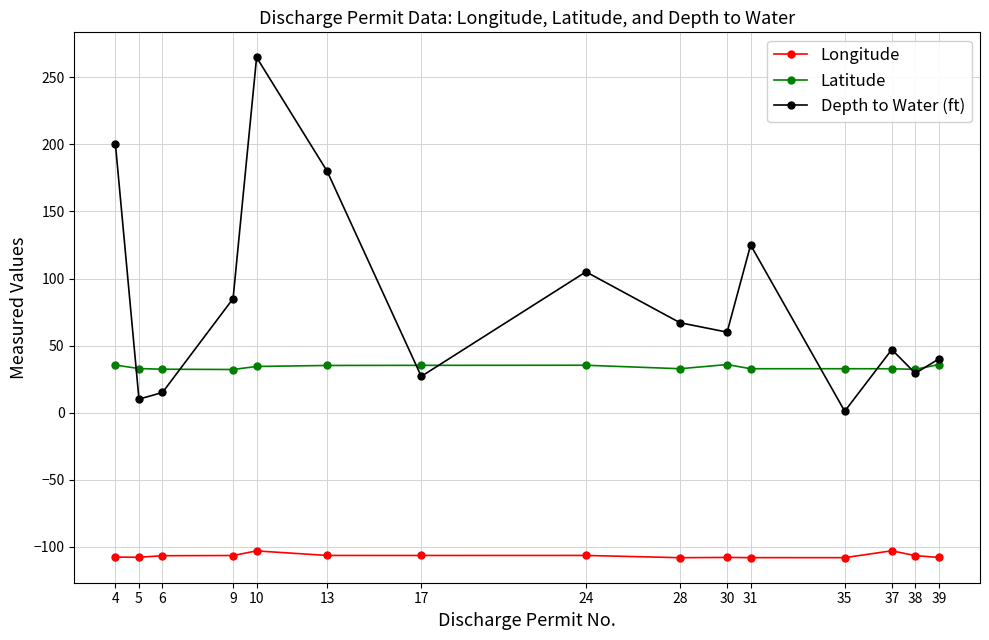

Is it true that Latitude equals 35.4 at 4?

True